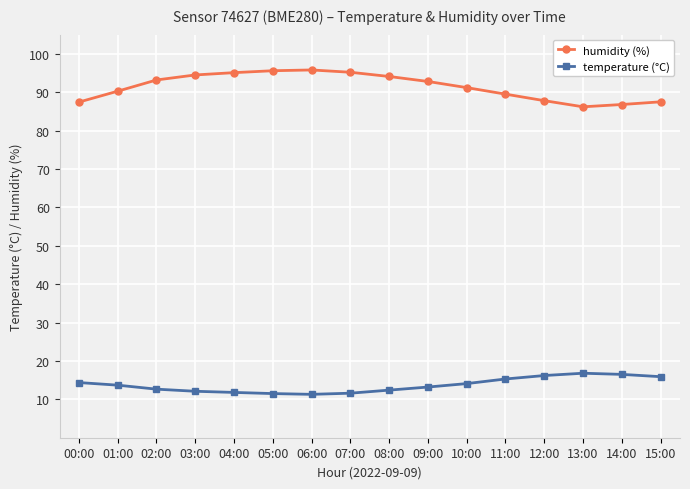

True or false: humidity (%) and temperature (°C) intersect in this chart.

False